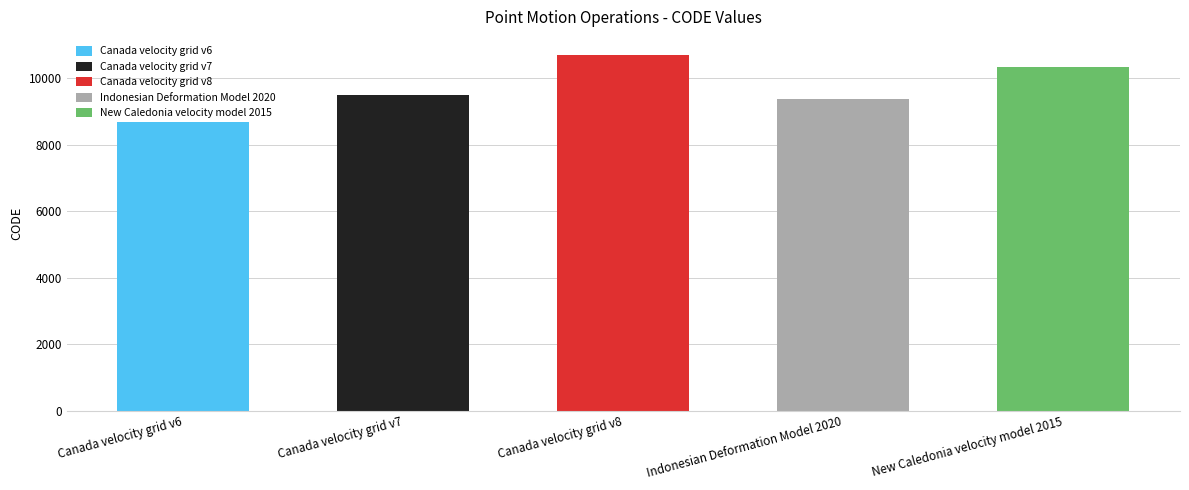

List the labels in order of value, largest first.

Canada velocity grid v8, New Caledonia velocity model 2015, Canada velocity grid v7, Indonesian Deformation Model 2020, Canada velocity grid v6